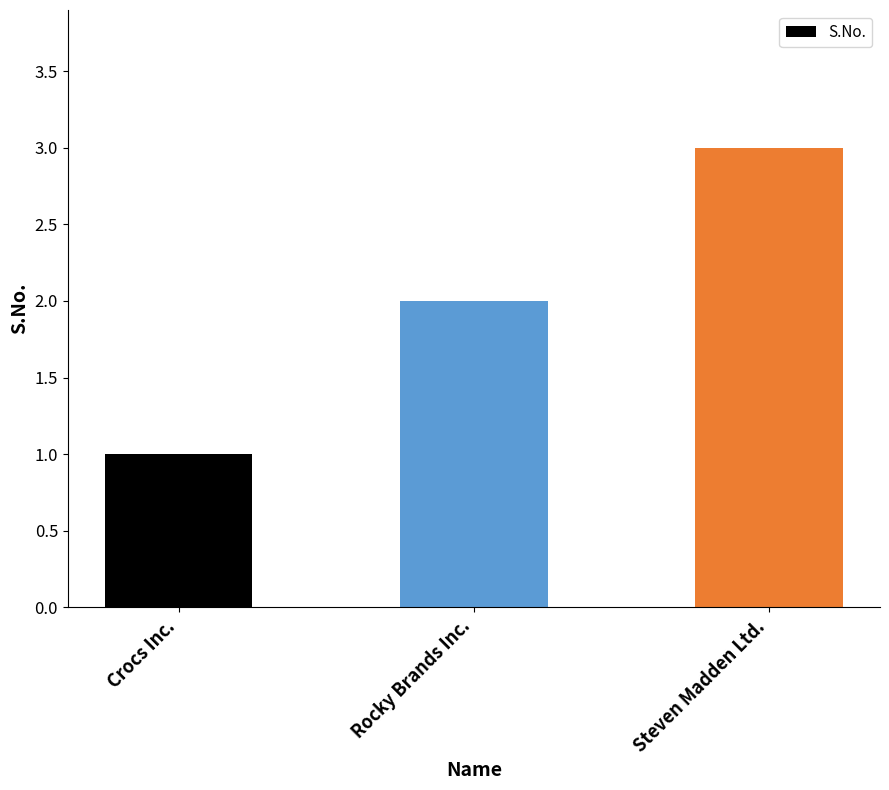

How many categories are shown in the chart?

3